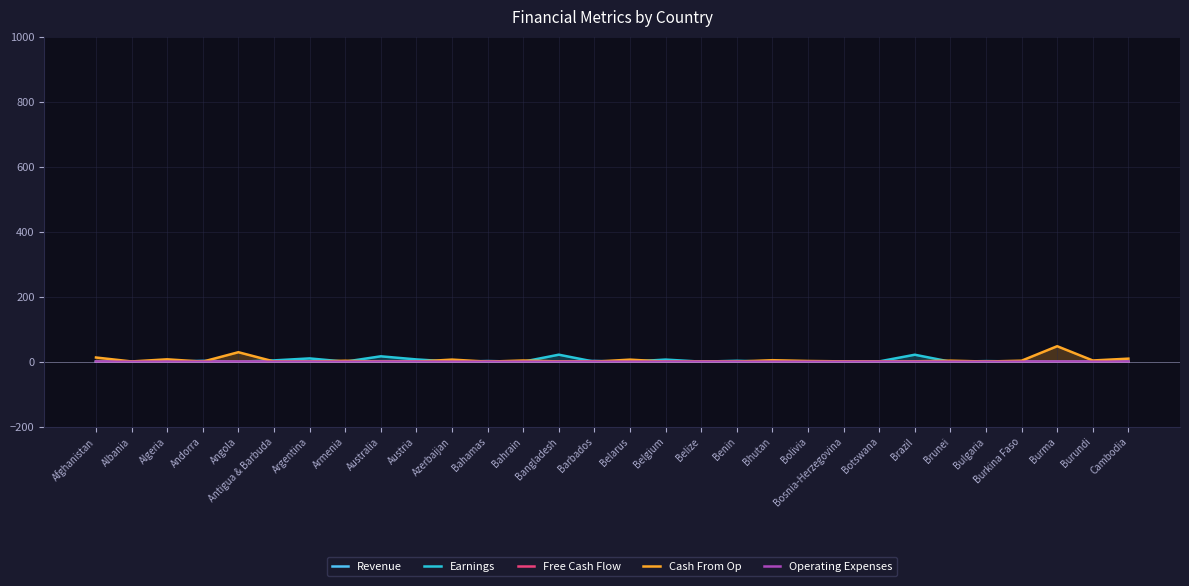

At which category does Operating Expenses reach its first local peak?

Algeria